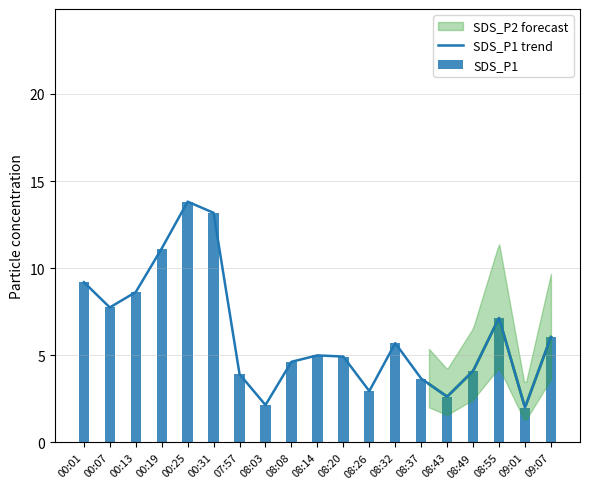

What is the label of the 9th bar from the left?

08:08